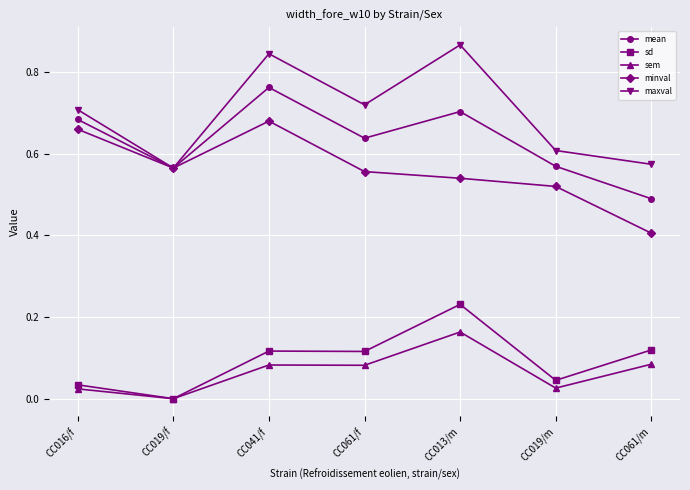

Rank the series by their maximum value, from highest to lowest.

maxval, mean, minval, sd, sem